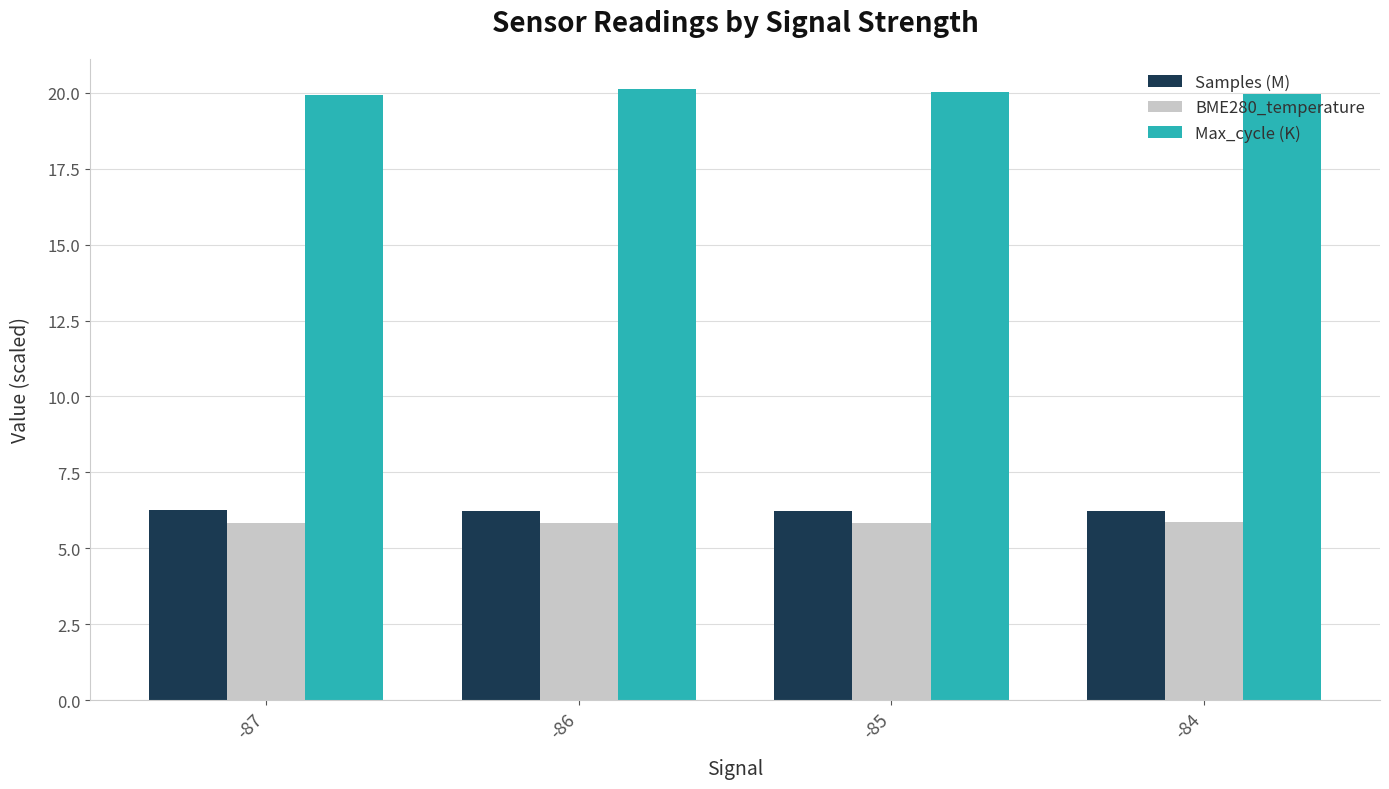

How many data points does each series have?

4